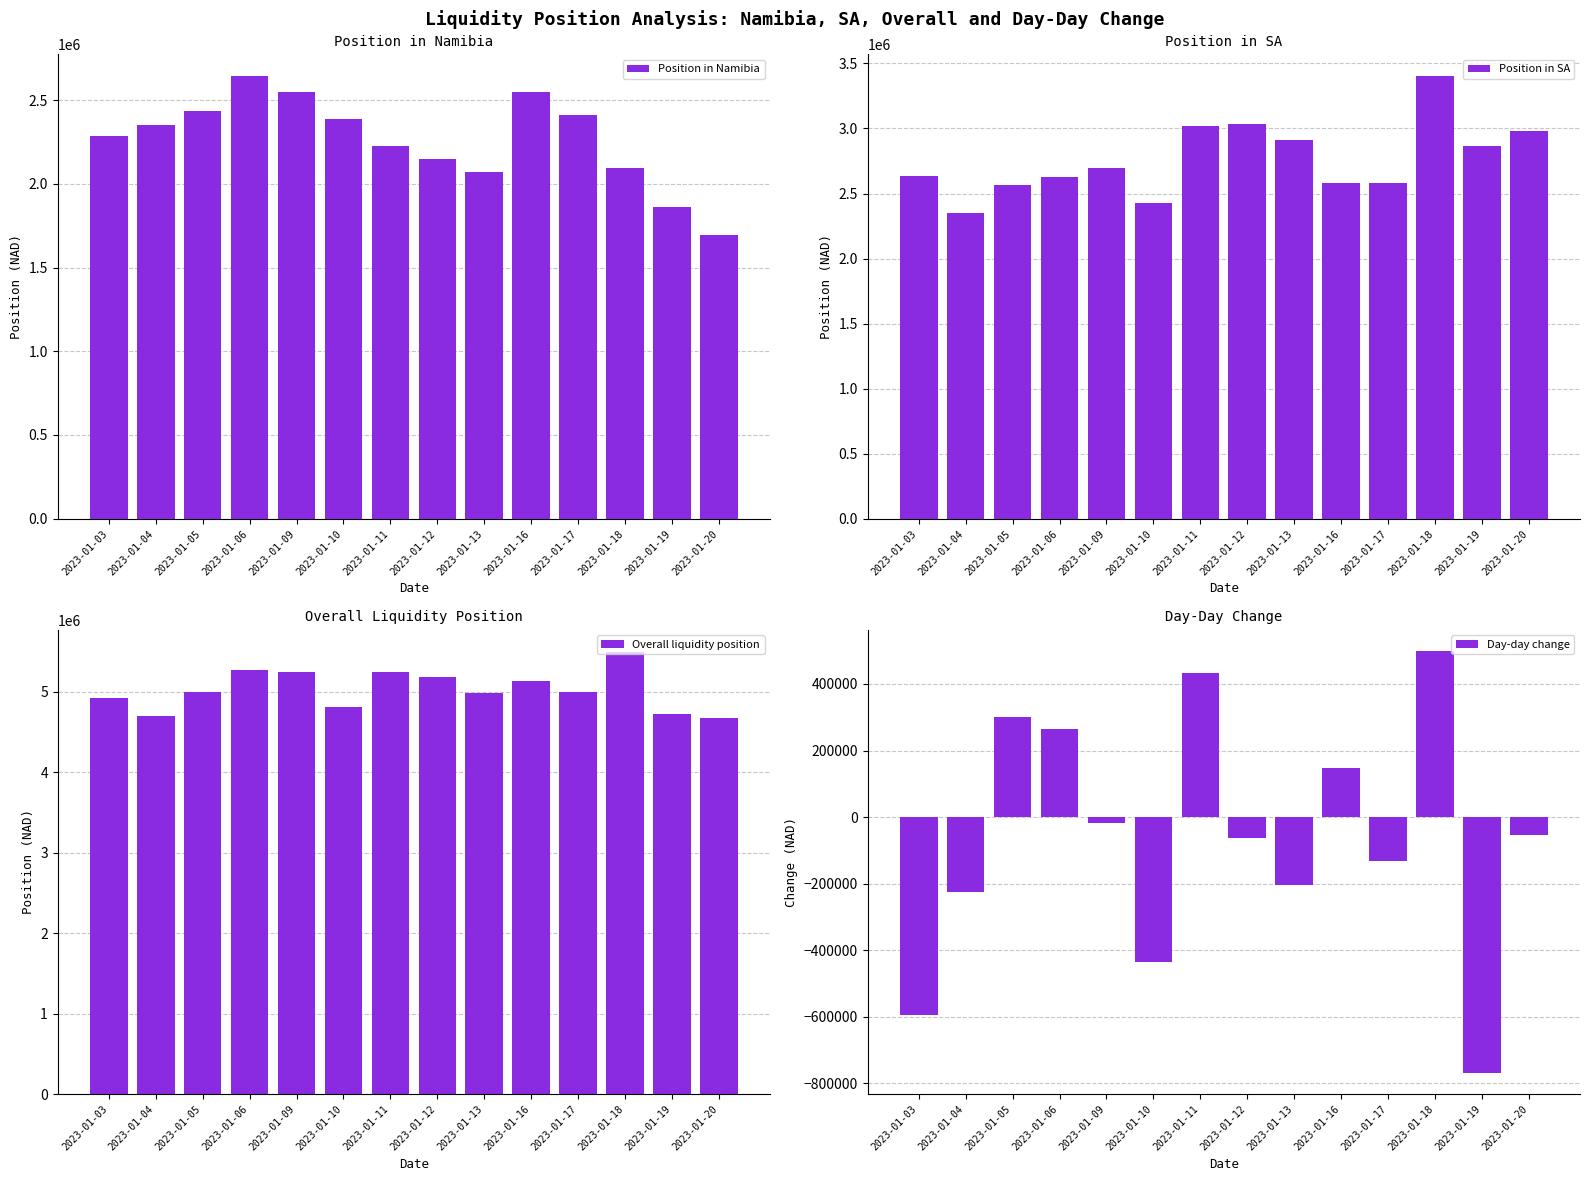

At 2023-01-04, list the series in order from smallest to largest.

Day-day change, Position in SA, Position in Namibia, Overall liquidity position